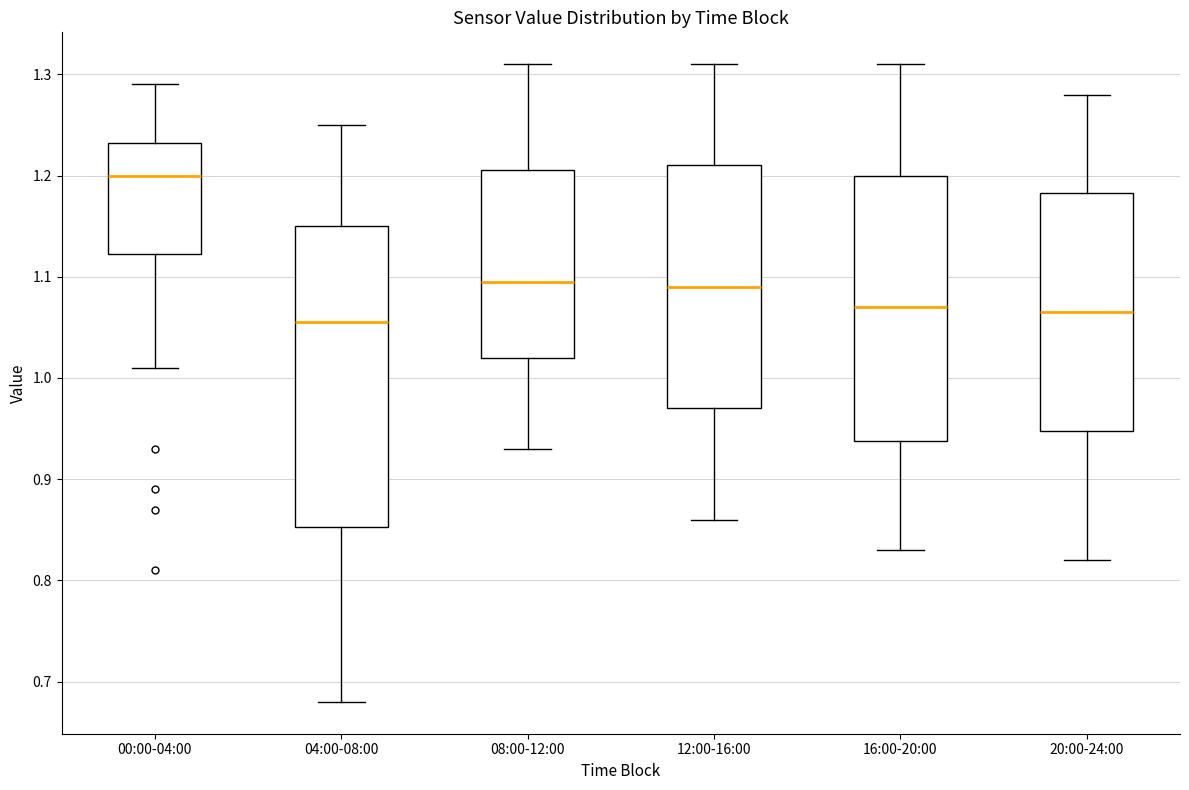

Comparing the boxes themselves (not the whiskers), which one is the tallest?

04:00-08:00